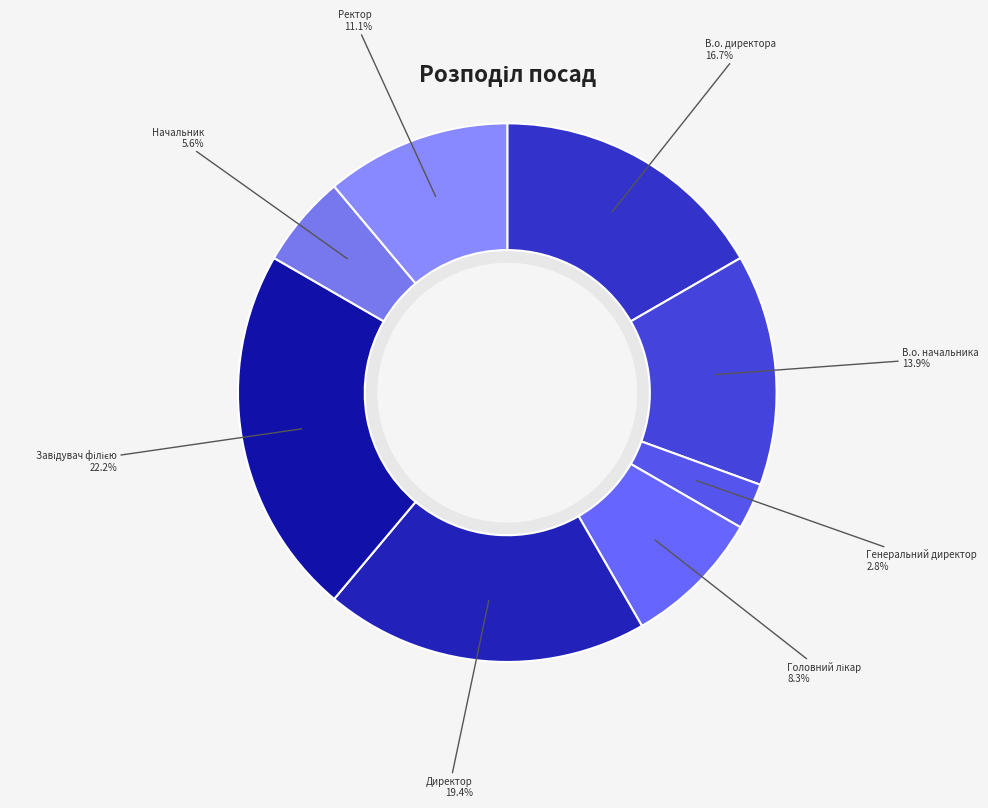

Approximately how many times larger is the value at В.о. начальника compared to Генеральний директор?

5.0